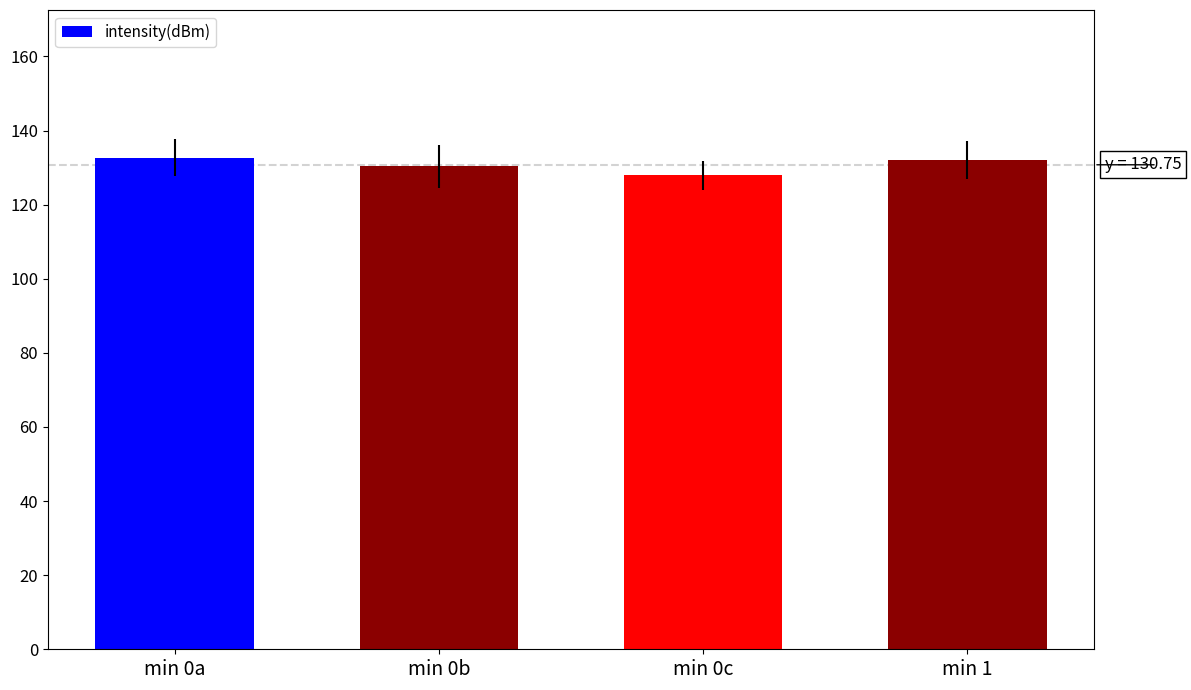

What is the minimum value shown in the chart?

127.9